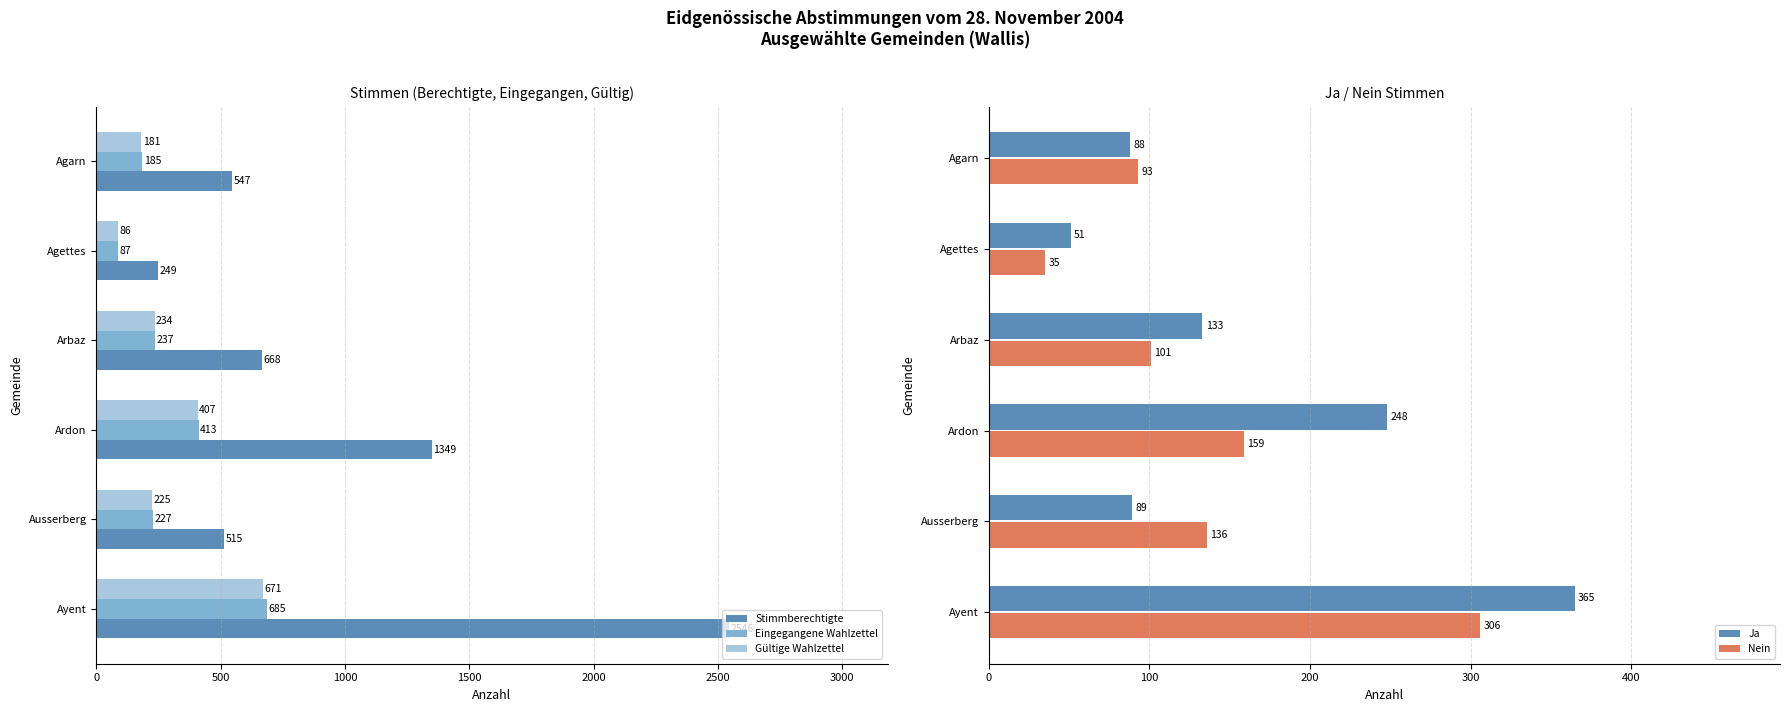

What is the value of the Nein bar at the 1st from the left?

93